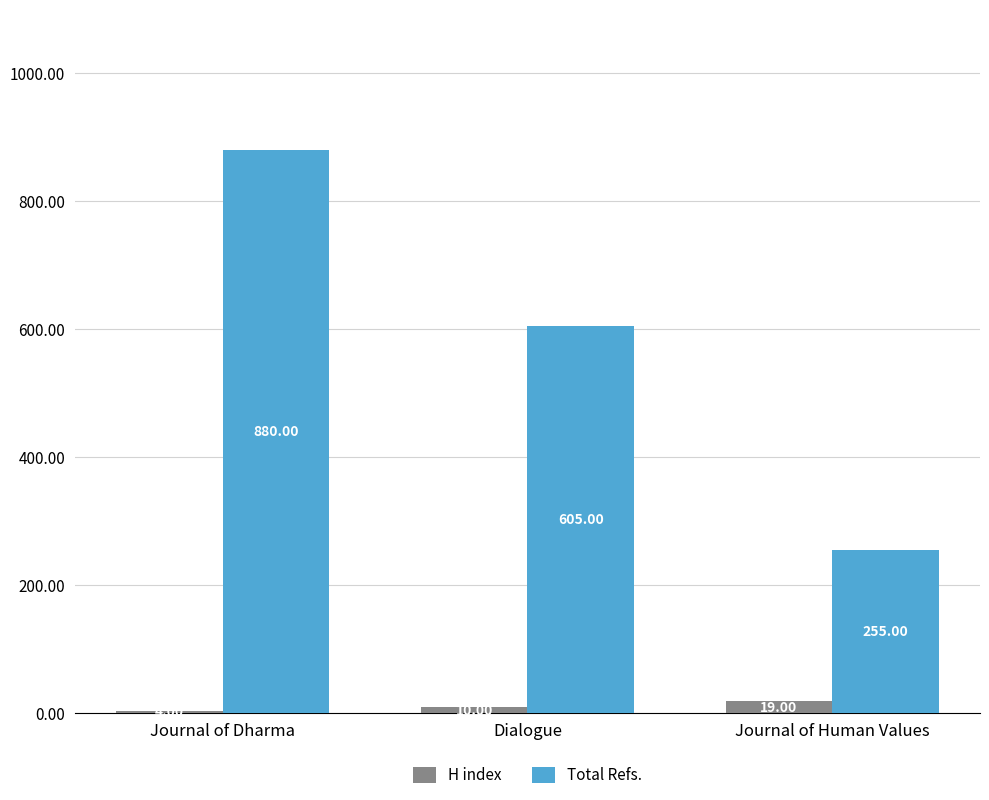

Is it true that H index equals 10 at Dialogue?

True